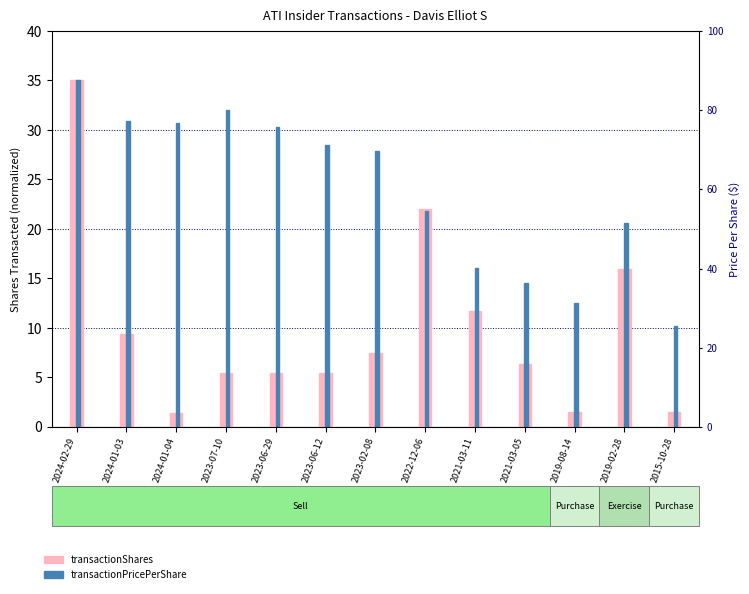

At 2019-08-14, list the series in order from largest to smallest.

transactionPricePerShare, transactionShares